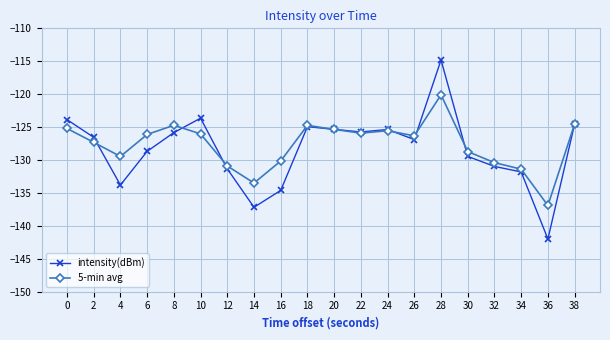

What is the lowest value of the intensity(dBm) series?

-142.0